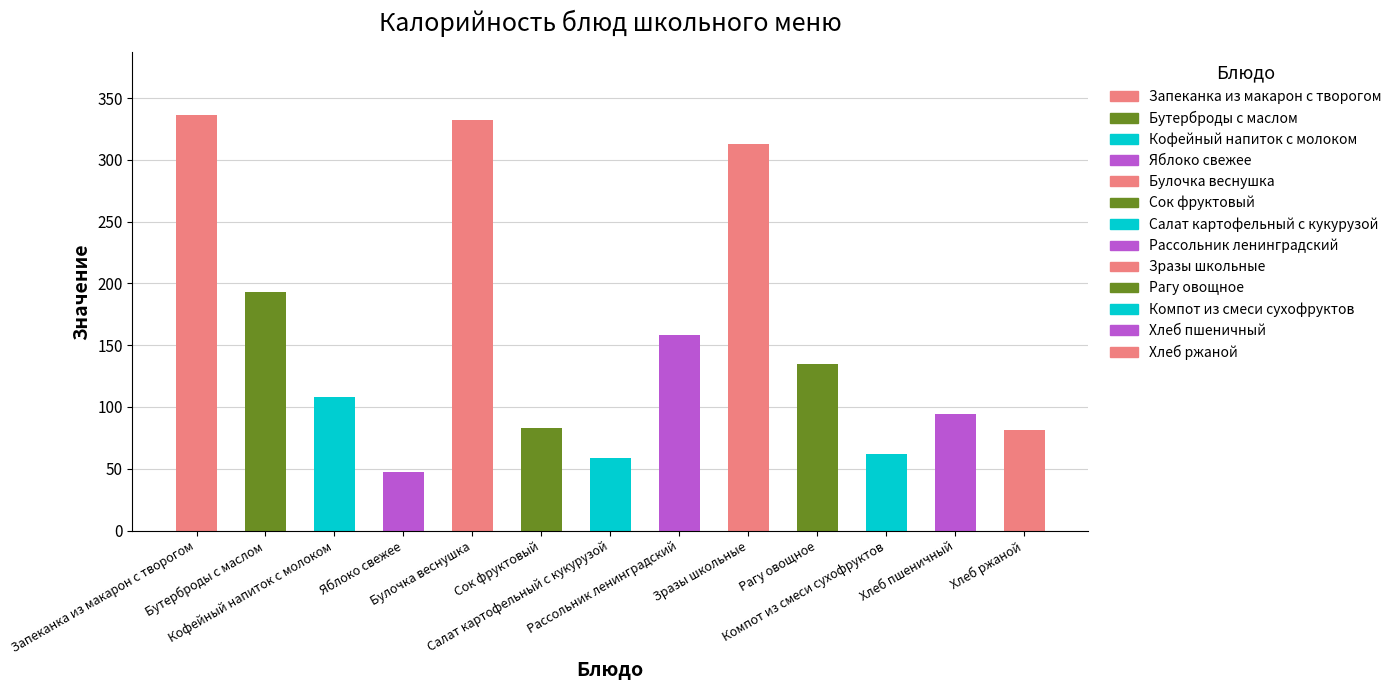

True or false: Калорийность has a value of 472.6 at Зразы школьные.

False